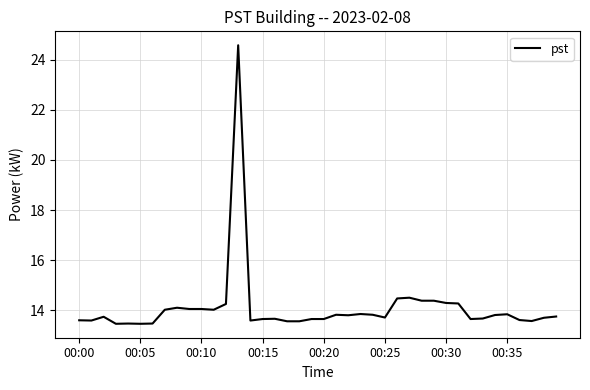

What is the greatest value displayed?

24.6